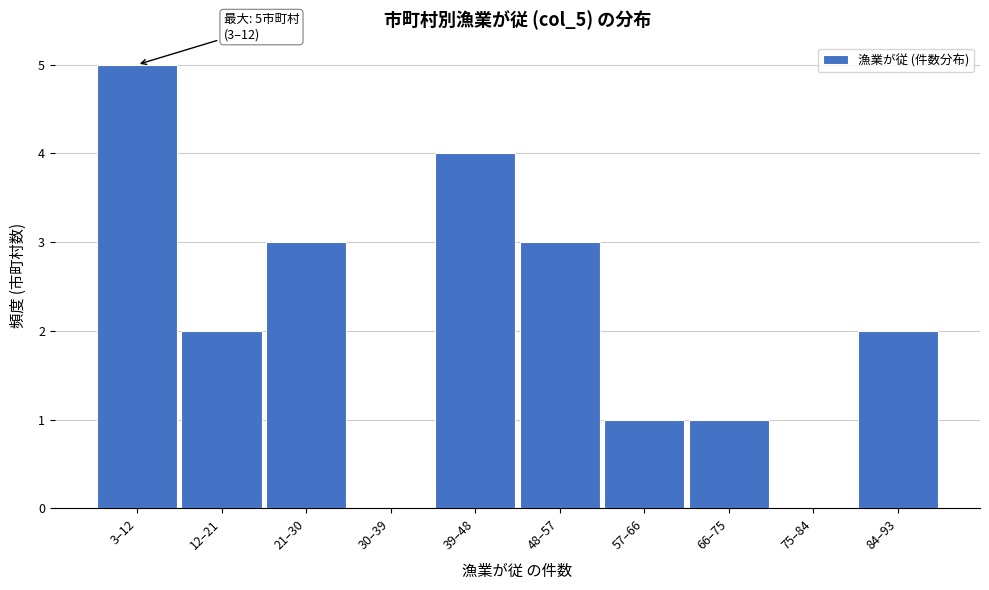

Reading left to right, list all the values displayed in this chart.

3–12=5	12–21=2	21–30=3	30–39=0	39–48=4	48–57=3	57–66=1	66–75=1	75–84=0	84–93=2